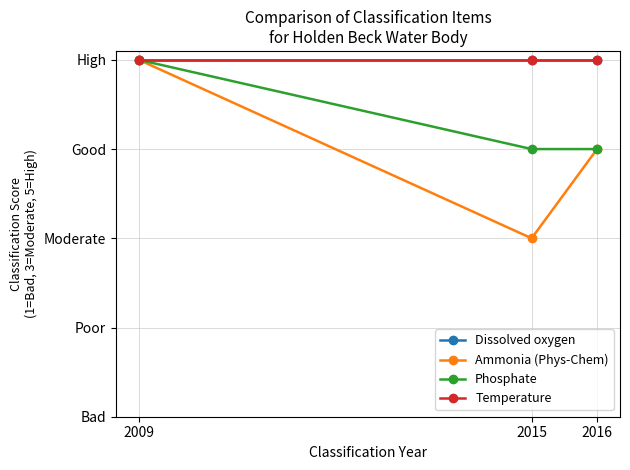

Does the chart have visible grid lines?

Yes